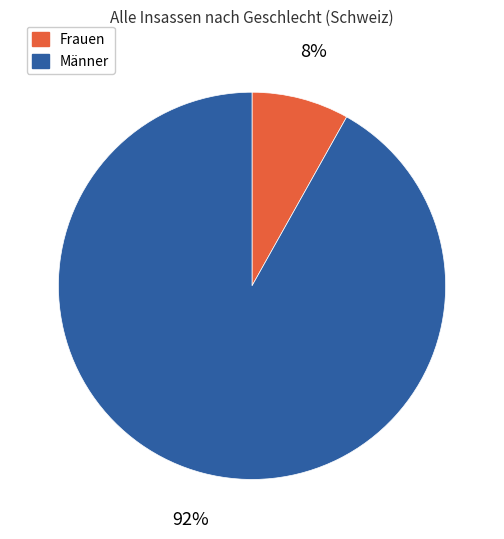

Is there a majority slice in this chart?

Yes